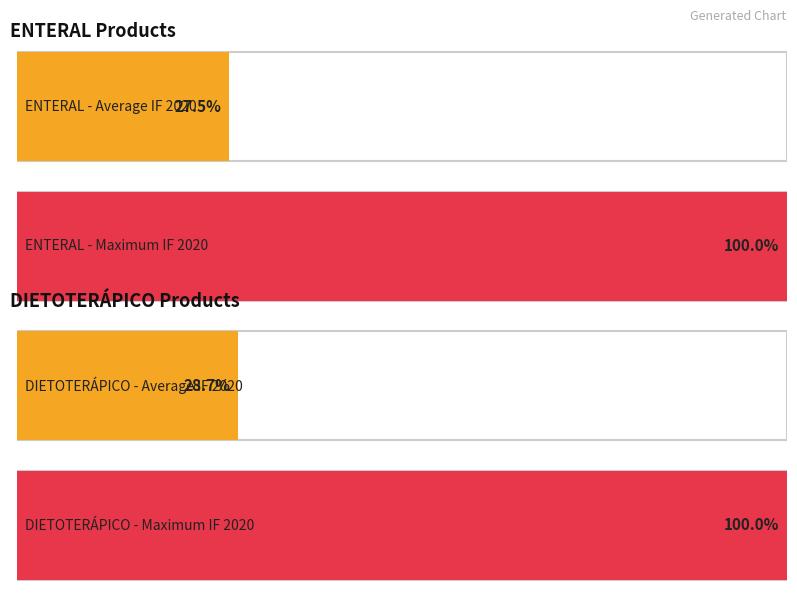

The value at ENTERAL is 744.6. True or false?

False